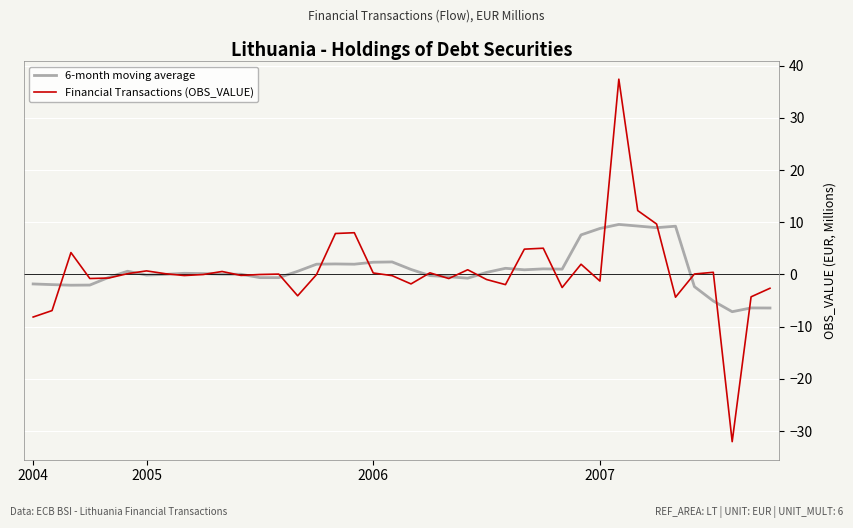

What is the difference between the second highest and second lowest values in the 6-month moving average series?

15.7